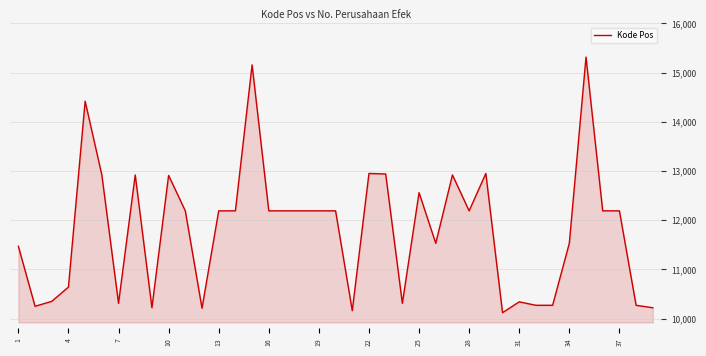

What is the maximum value shown in the chart?

15316